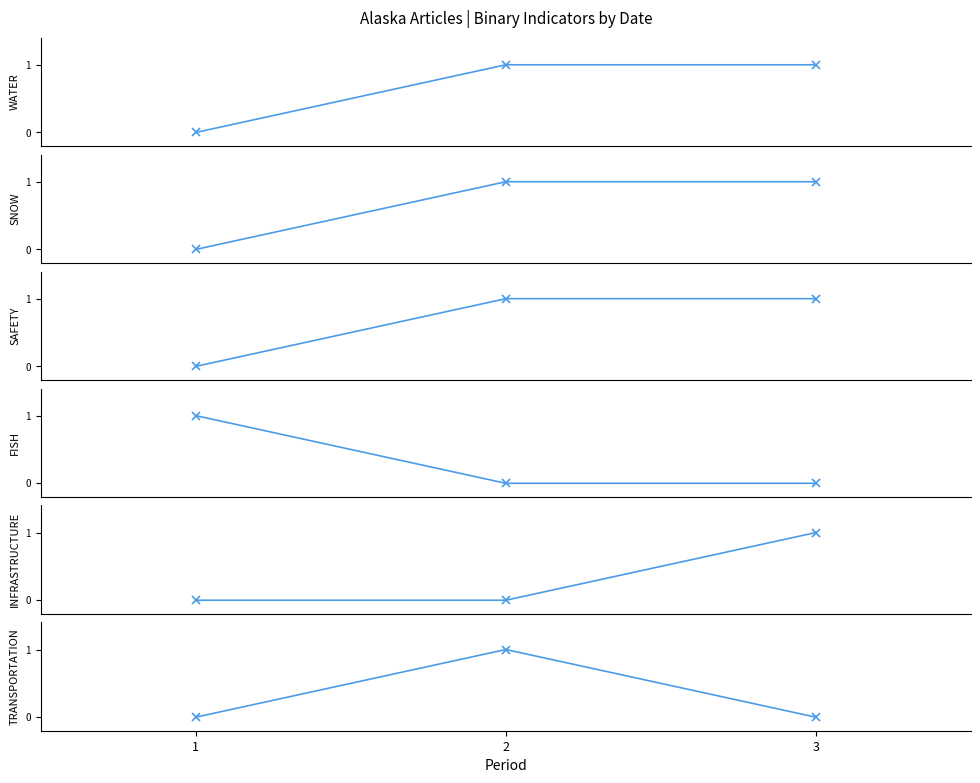

Which label corresponds to the smallest value in the chart?

1